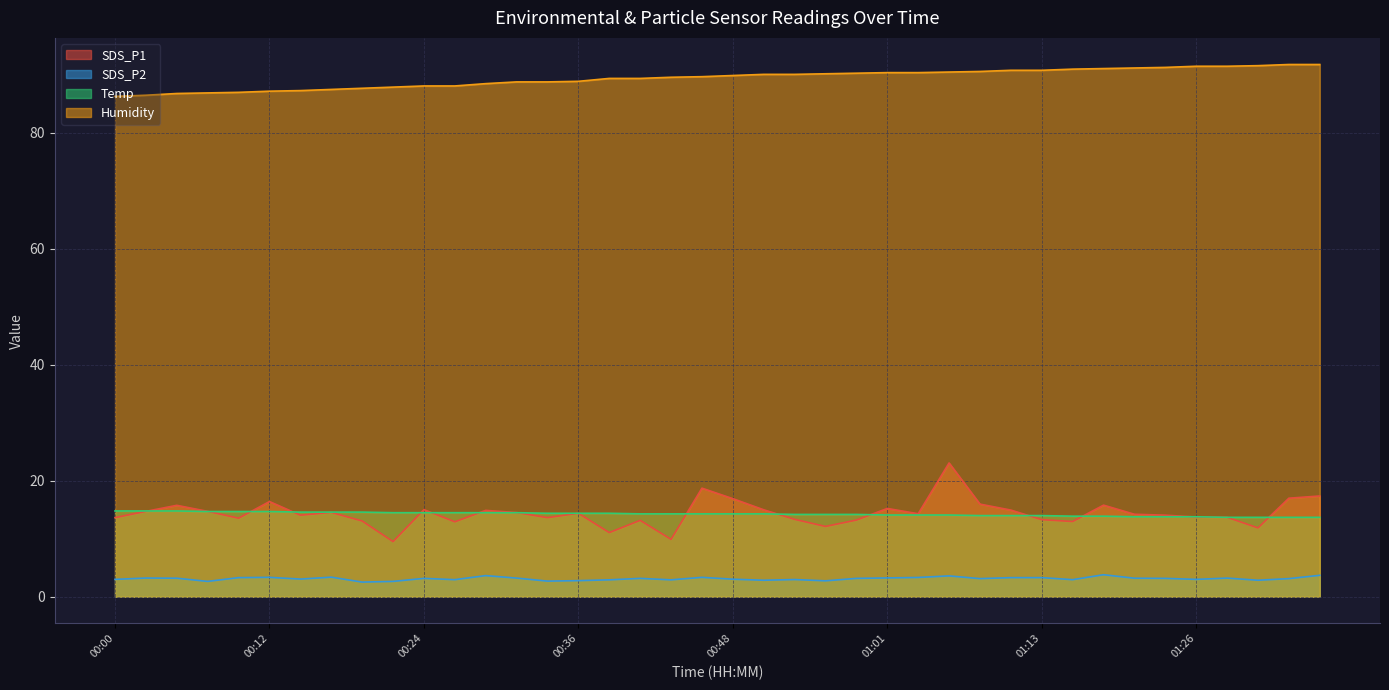

Where does the Temp series first go above 14?

00:00